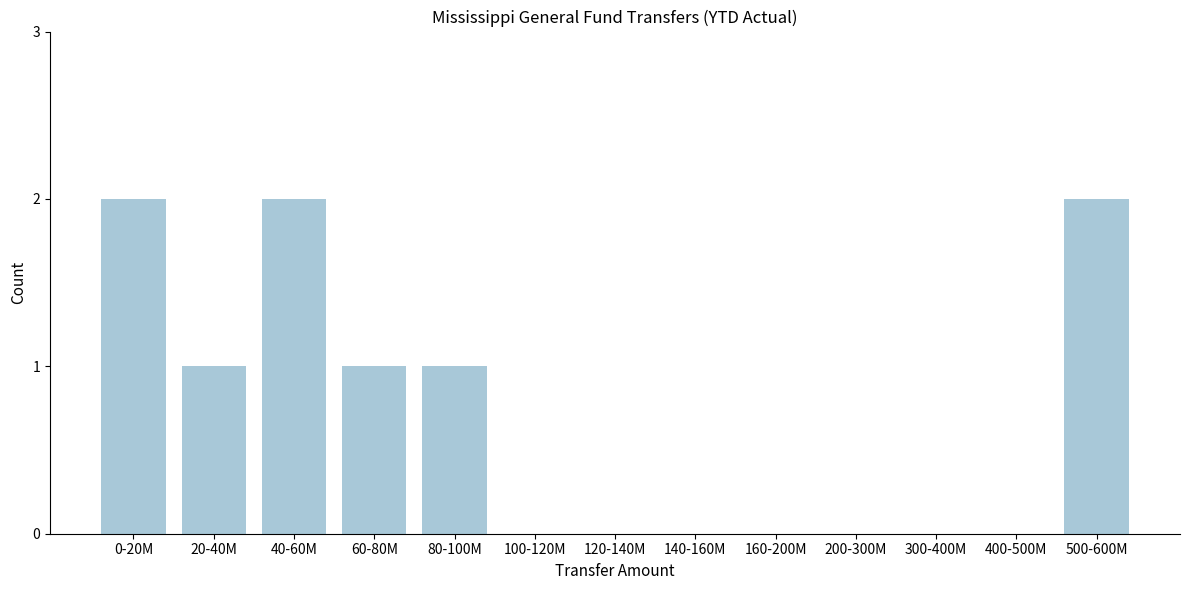

Reading left to right, list all the values displayed in this chart.

0-20M=2	20-40M=1	40-60M=2	60-80M=1	80-100M=1	100-120M=0	120-140M=0	140-160M=0	160-200M=0	200-300M=0	300-400M=0	400-500M=0	500-600M=2